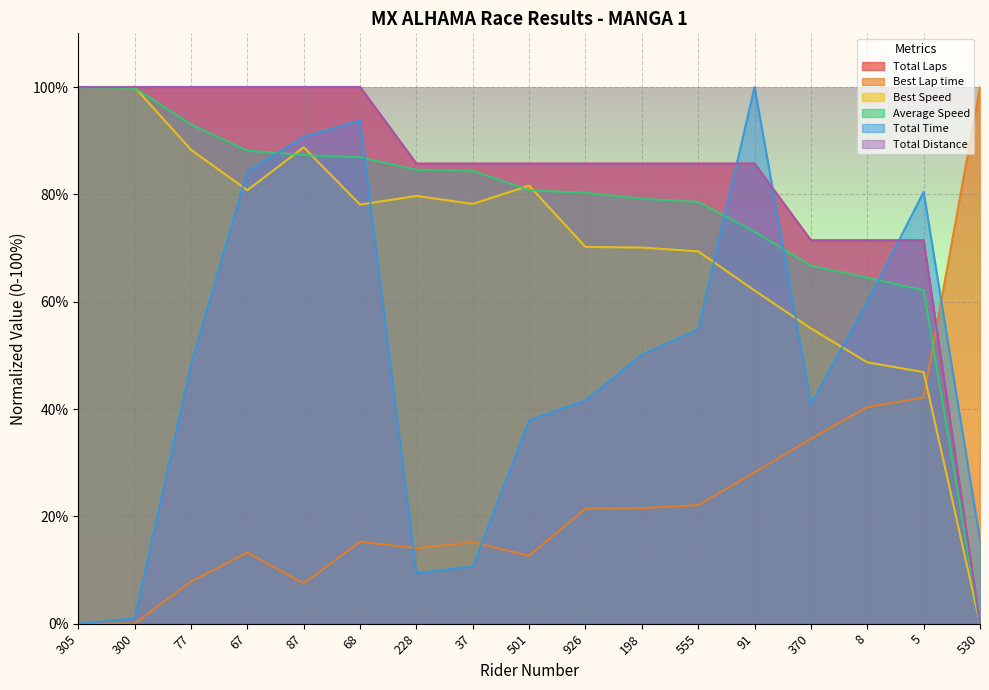

Which series has the widest spread of values?

Total Laps